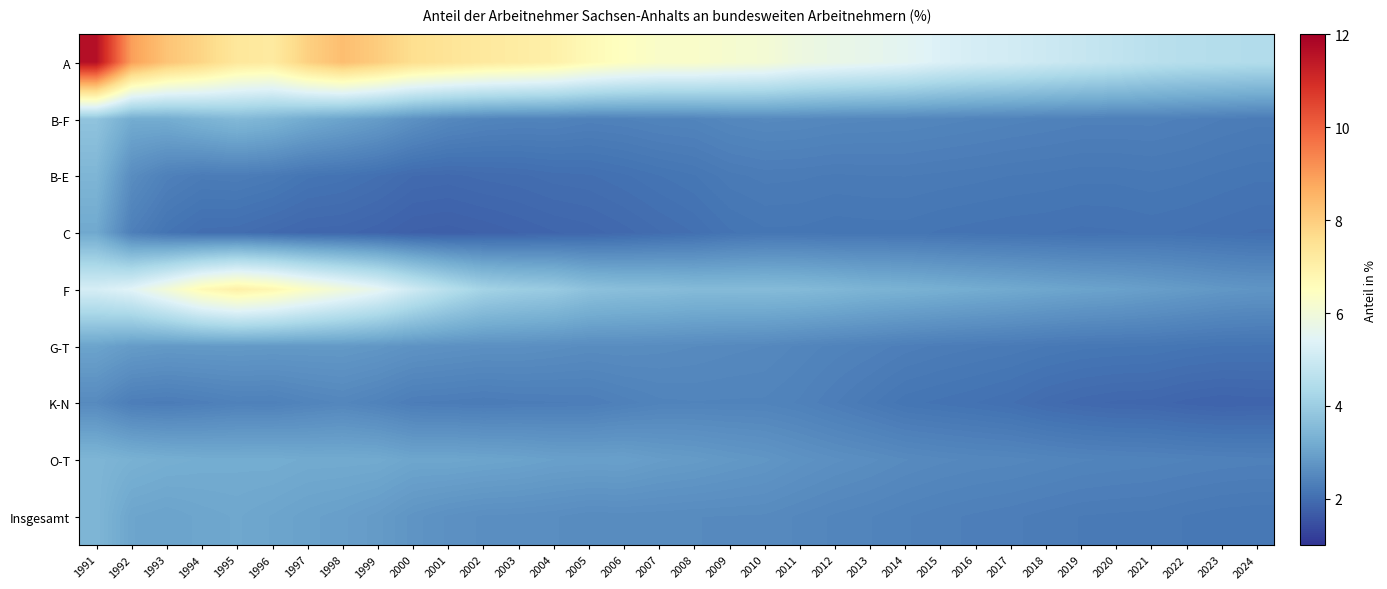

Rank the series by their maximum value, from lowest to highest.

K-N, G-T, C, B-E, O-T, Insgesamt, B-F, F, A